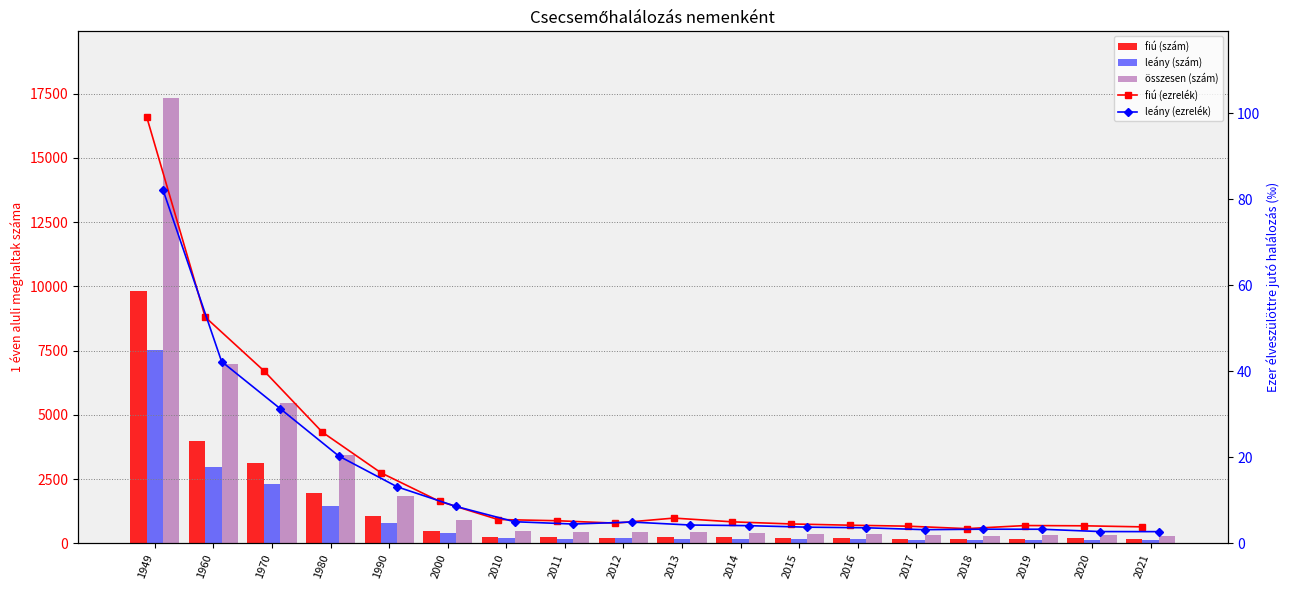

Is the value of fiú (ezrelék) at 2015 greater than the value of leány (szám) at 2010?

No